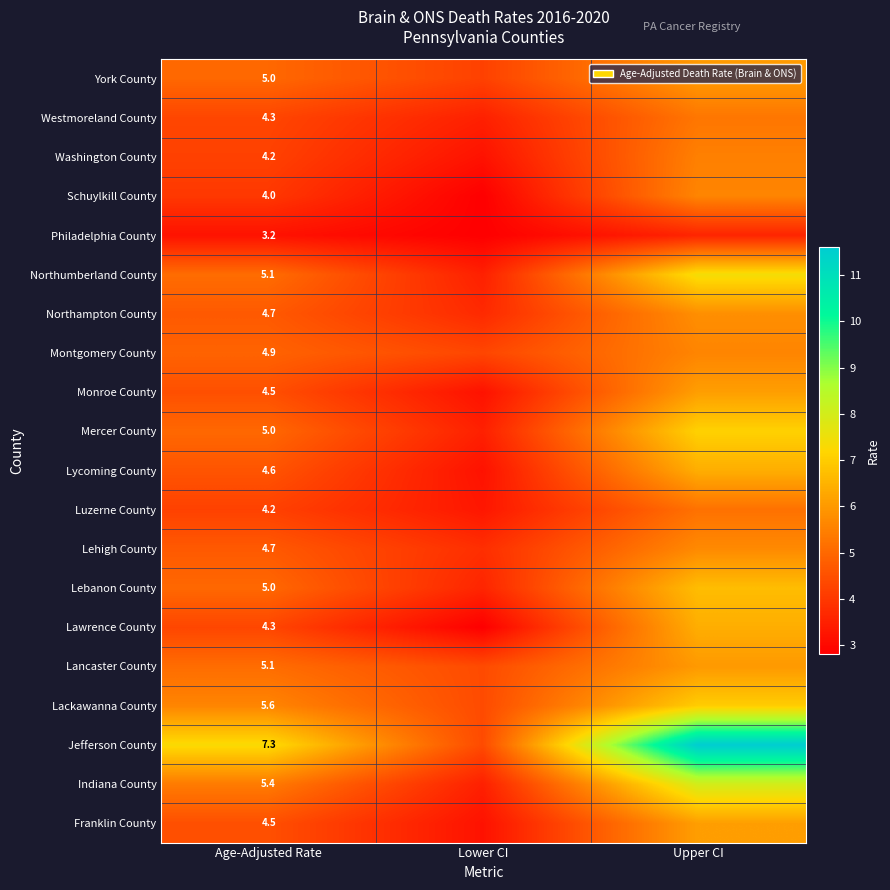

True or false: Lebanon County has a value of 2.4 at Age-Adjusted Rate.

False